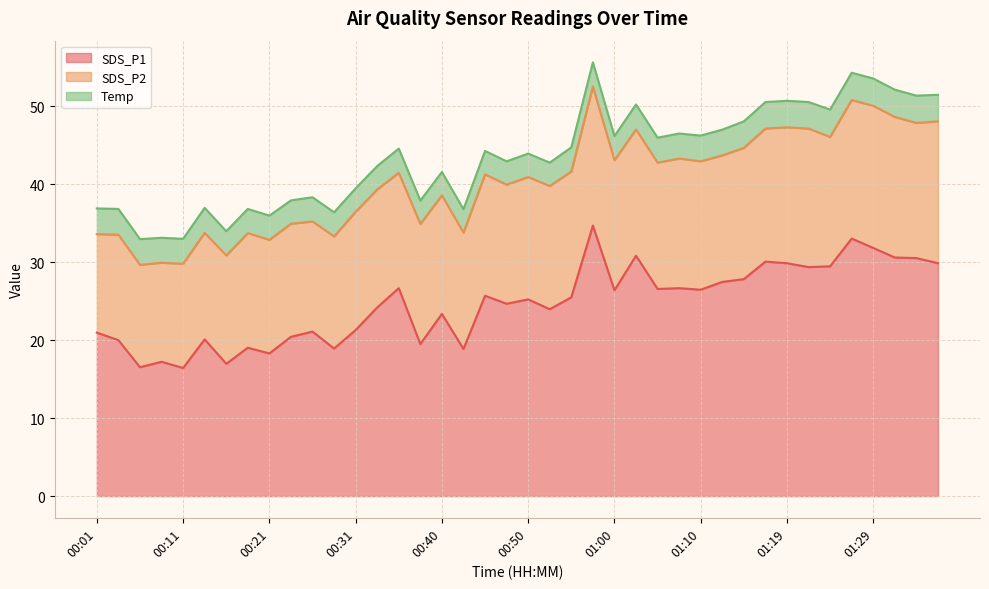

At which category is the sum across all series the highest?

00:57